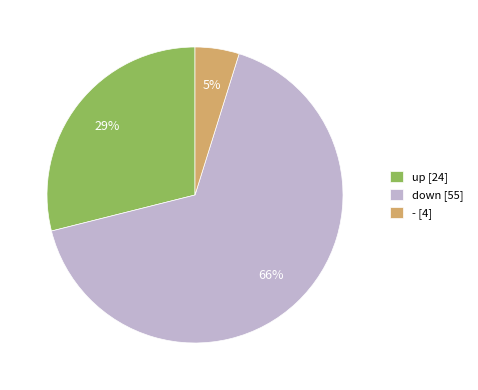

Which has a higher value, up or -?

up